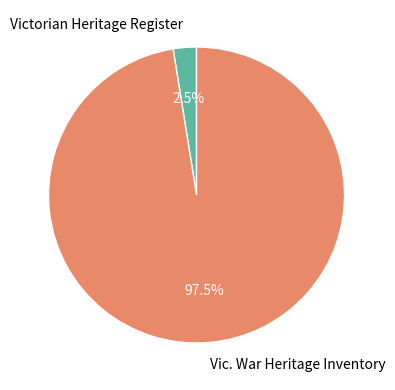

Which has a higher value, Vic. War Heritage Inventory or Victorian Heritage Register?

Vic. War Heritage Inventory